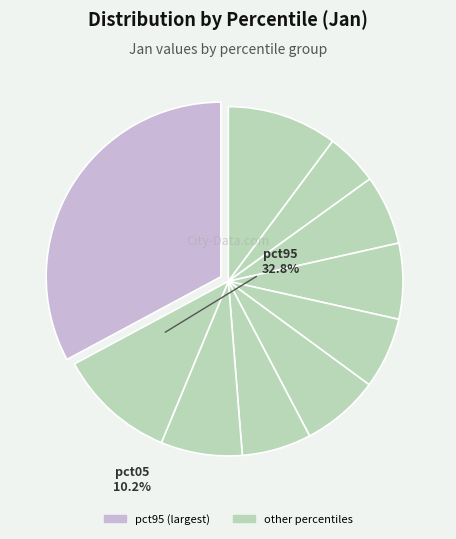

Which slice is the smallest?

pct15